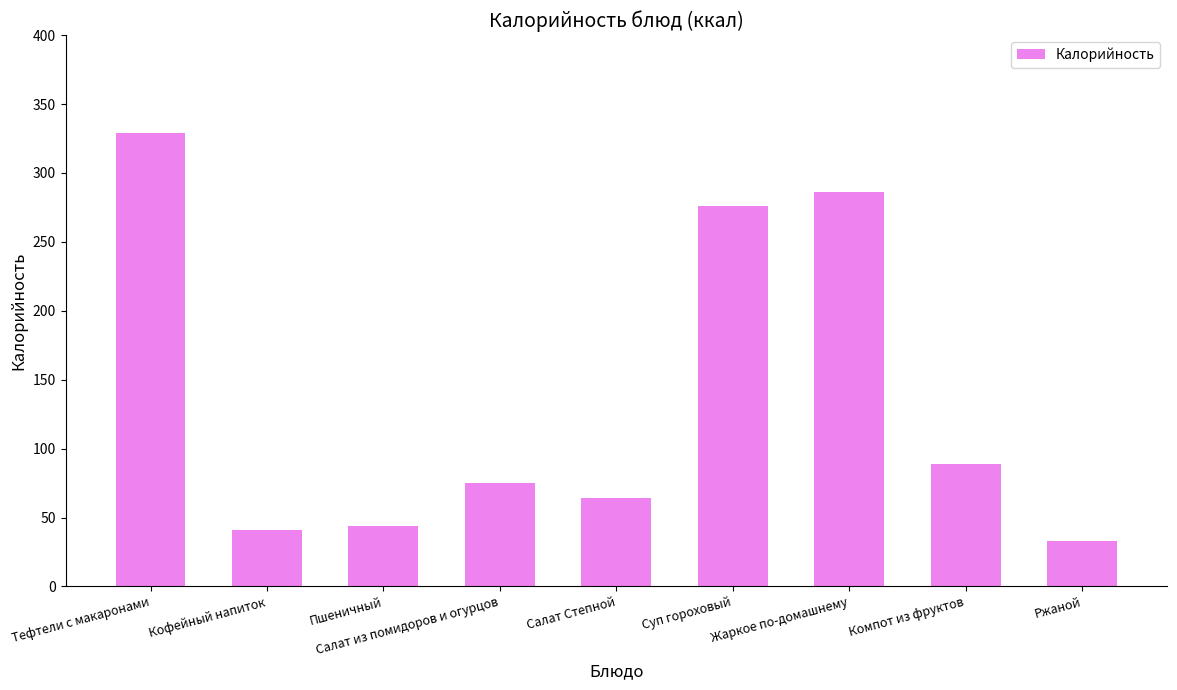

How many bars are there in total?

9